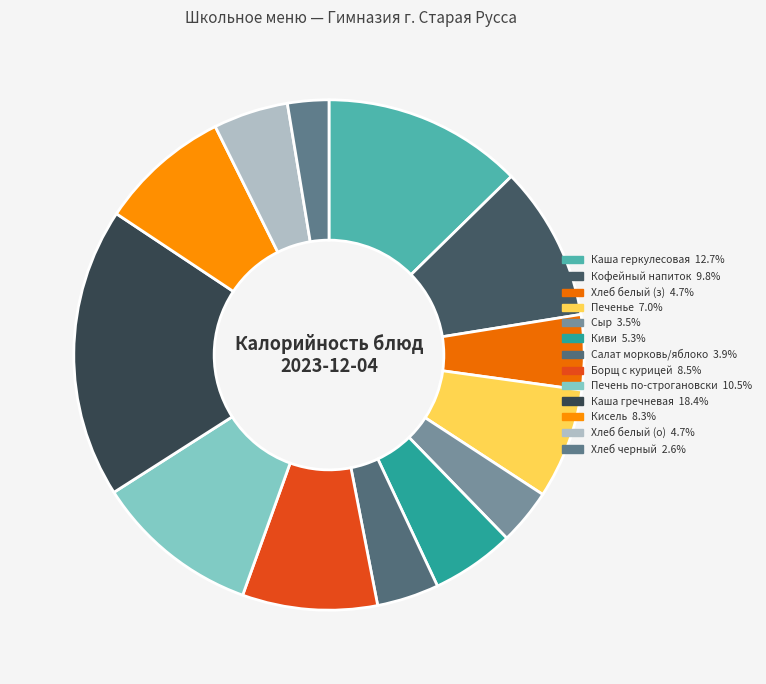

What is the smallest slice in the pie chart?

Хлеб черный